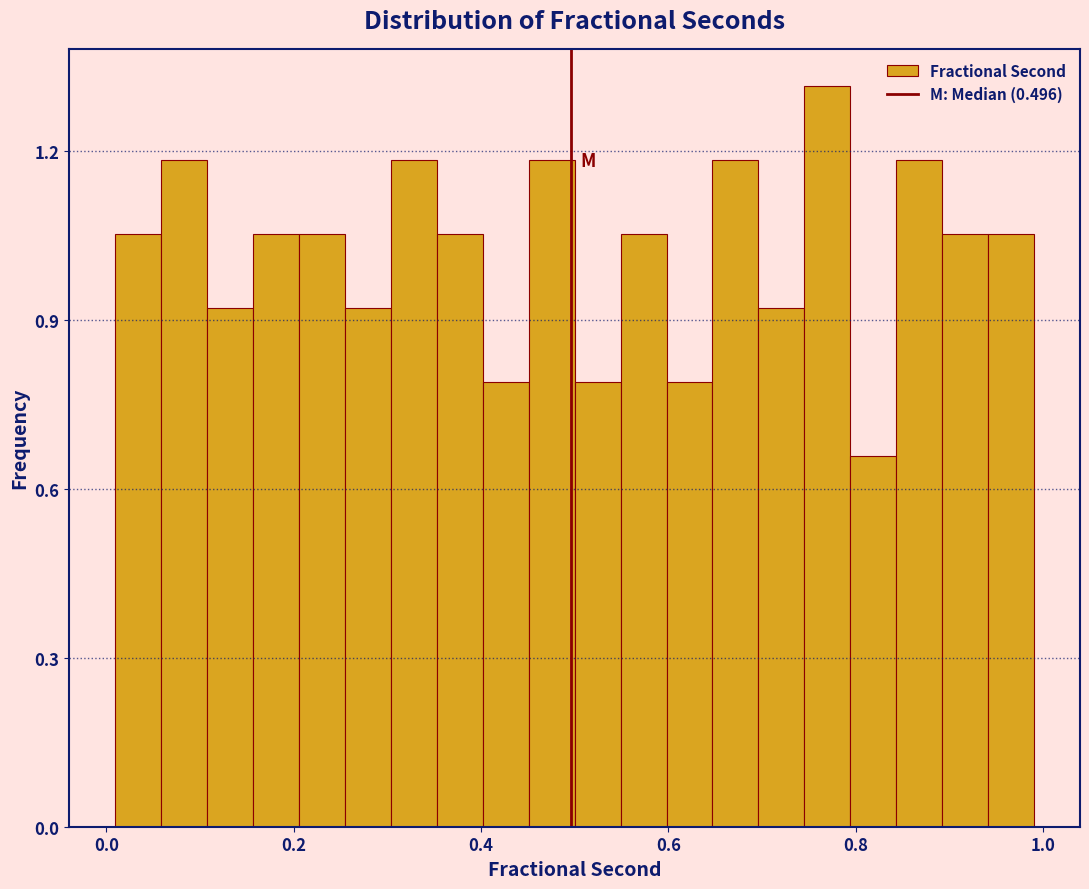

Around what value on the x-axis is the tallest bar? Give the approximate position of its centre, as read against the axis.

0.76